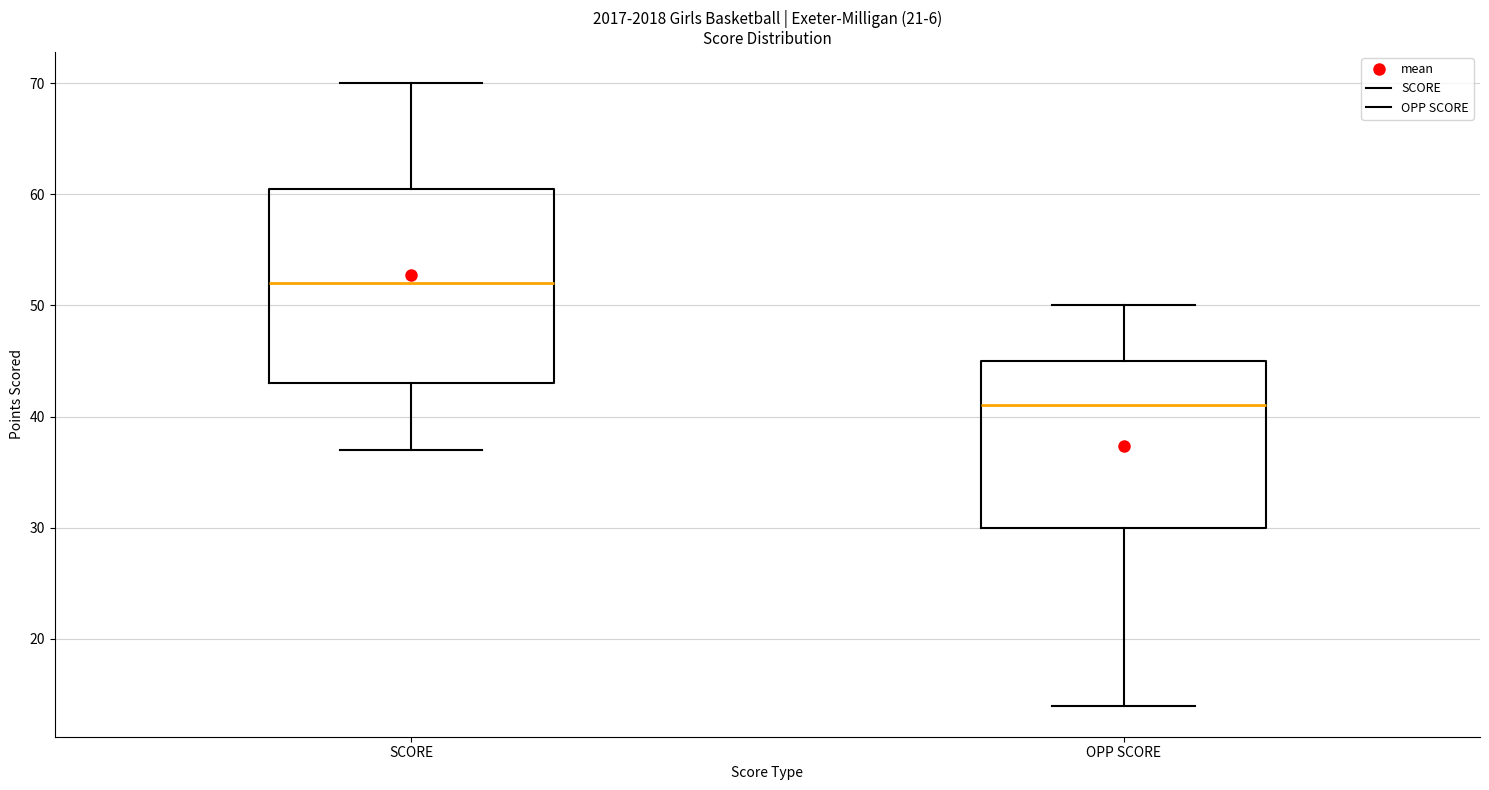

Where is the lower edge of the box for SCORE on the y-axis? The values are not printed on the chart, so give them approximately, as read against the axis.

43